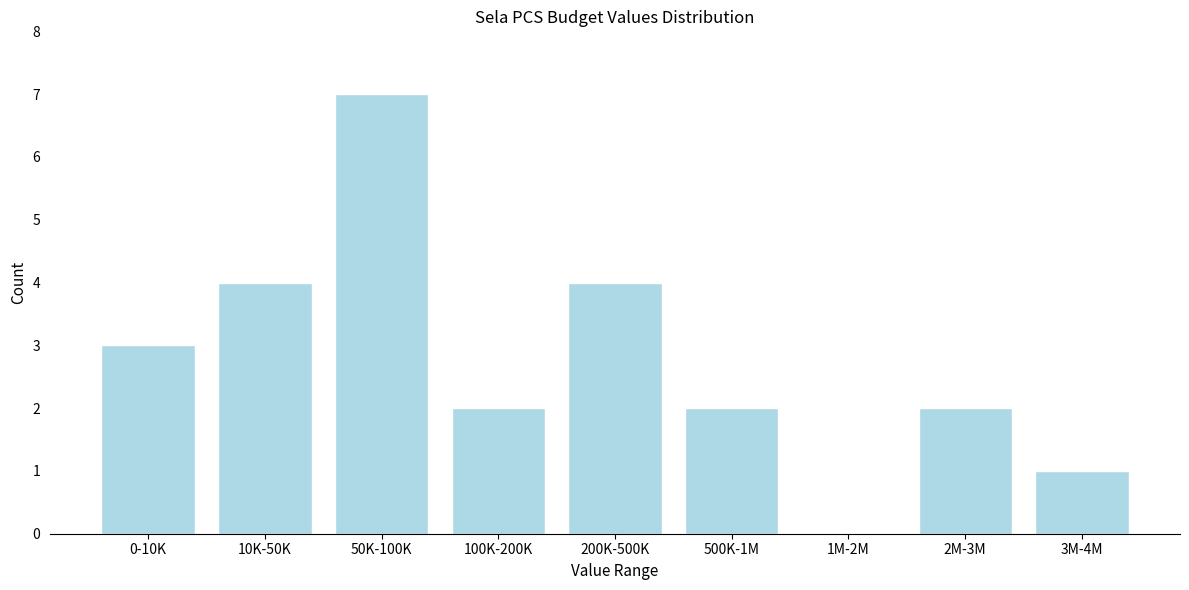

Reading left to right, what are all the values shown in this chart?

0-10K=3	10K-50K=4	50K-100K=7	100K-200K=2	200K-500K=4	500K-1M=2	1M-2M=0	2M-3M=2	3M-4M=1